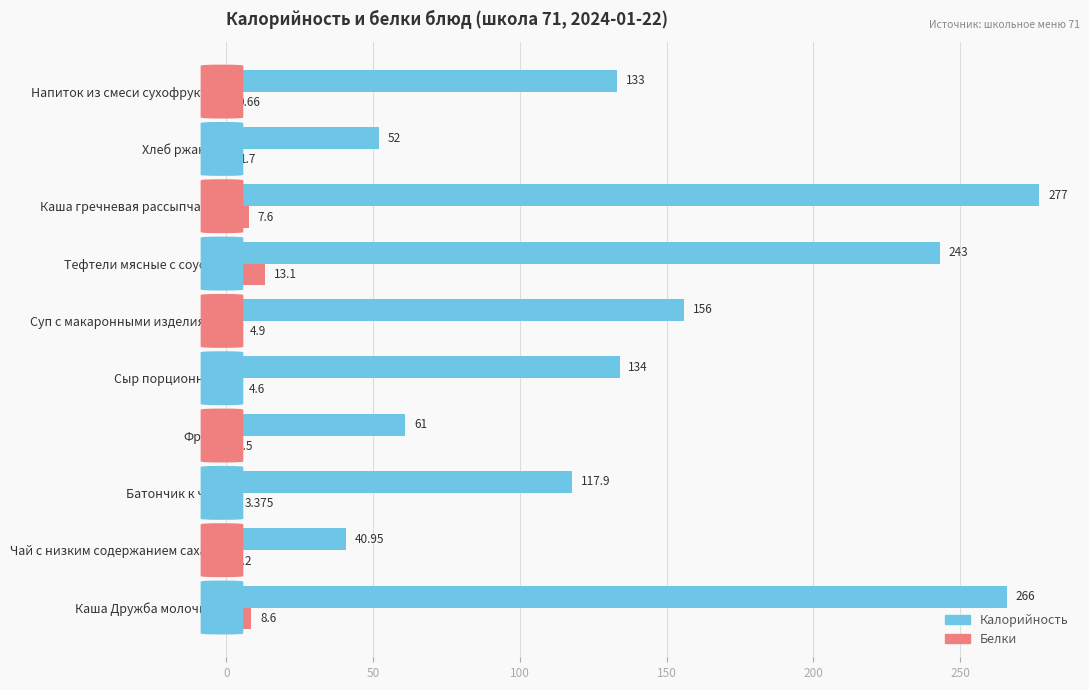

How many series are shown in this chart?

2